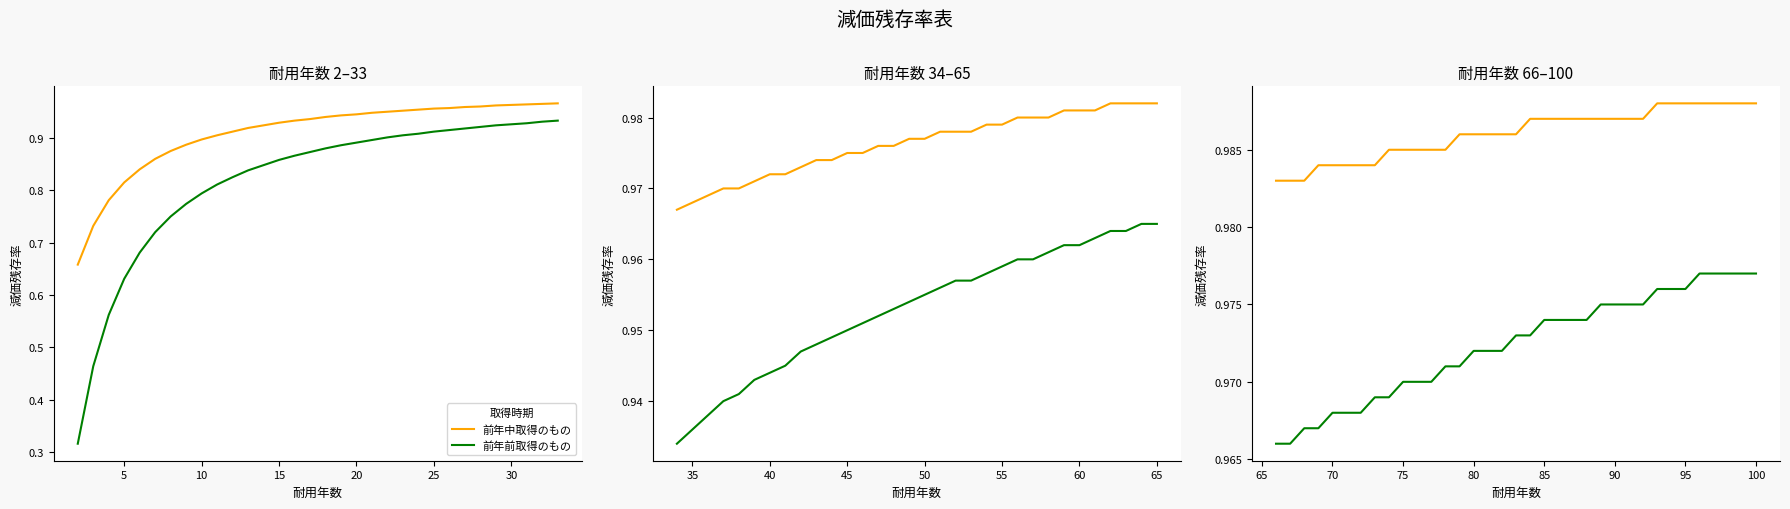

True or false: 前年前取得のもの and 前年中取得のもの intersect in this chart.

False